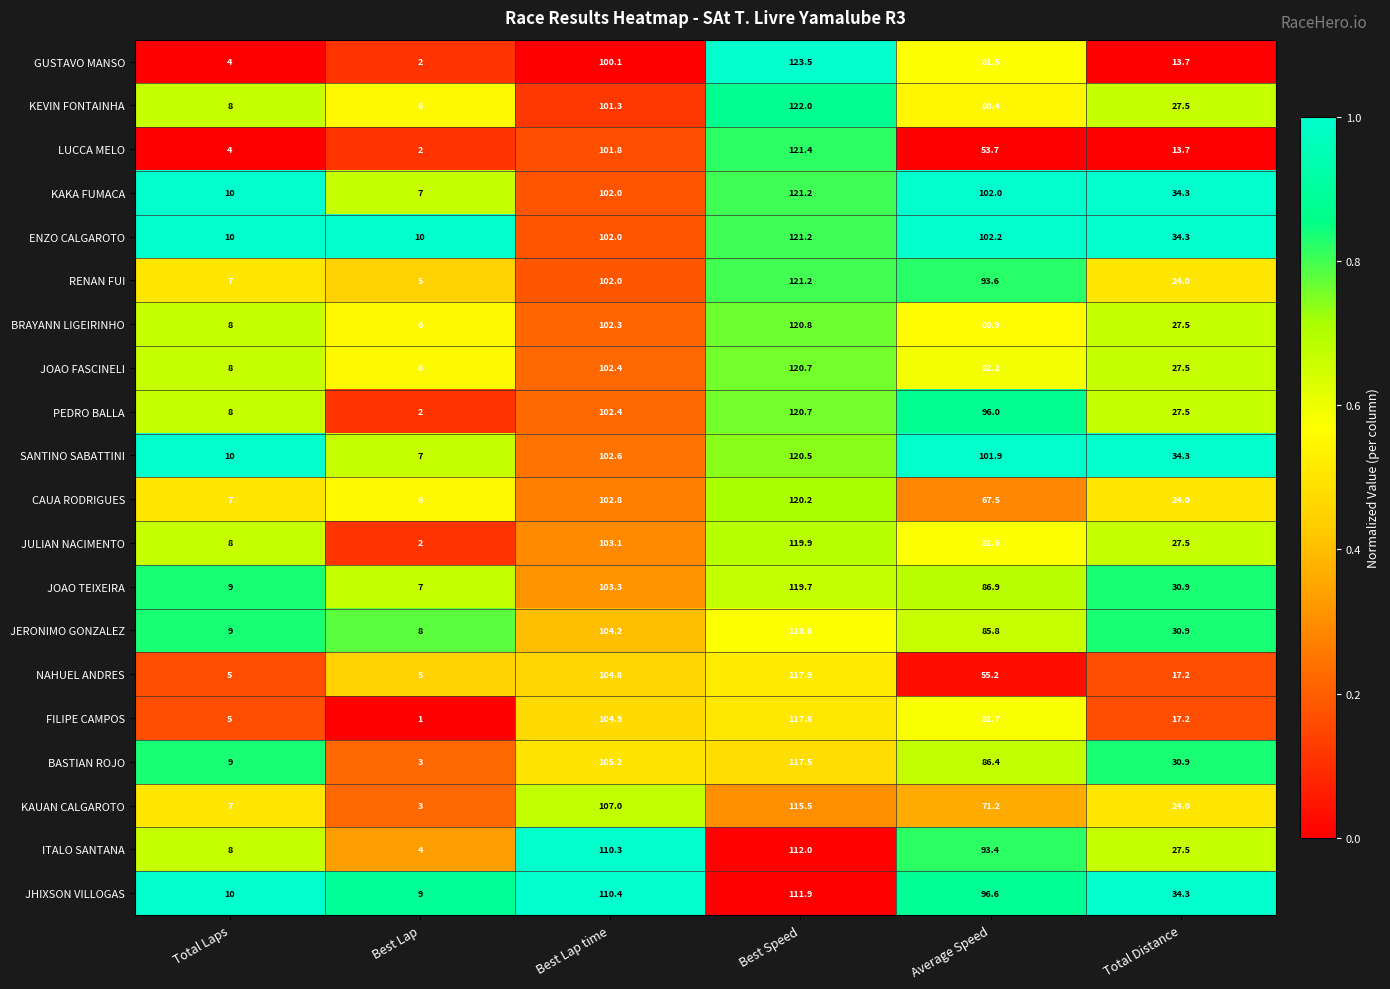

At which label does PEDRO BALLA first exceed 96?

Best Lap time